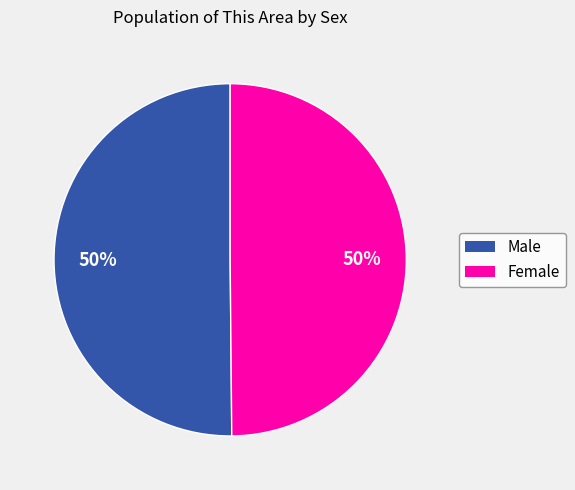

To the nearest percent, what portion does Male represent?

50%